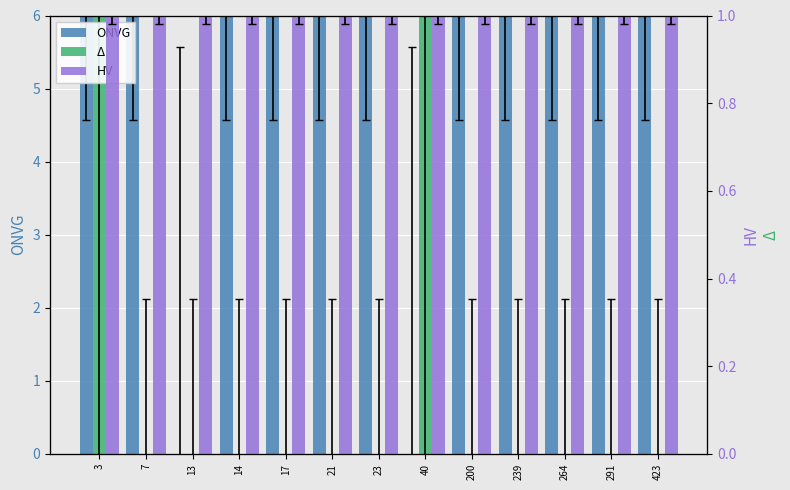

List the labels in order of HV value, smallest first.

3, 7, 13, 14, 17, 21, 23, 40, 200, 239, 264, 291, 423